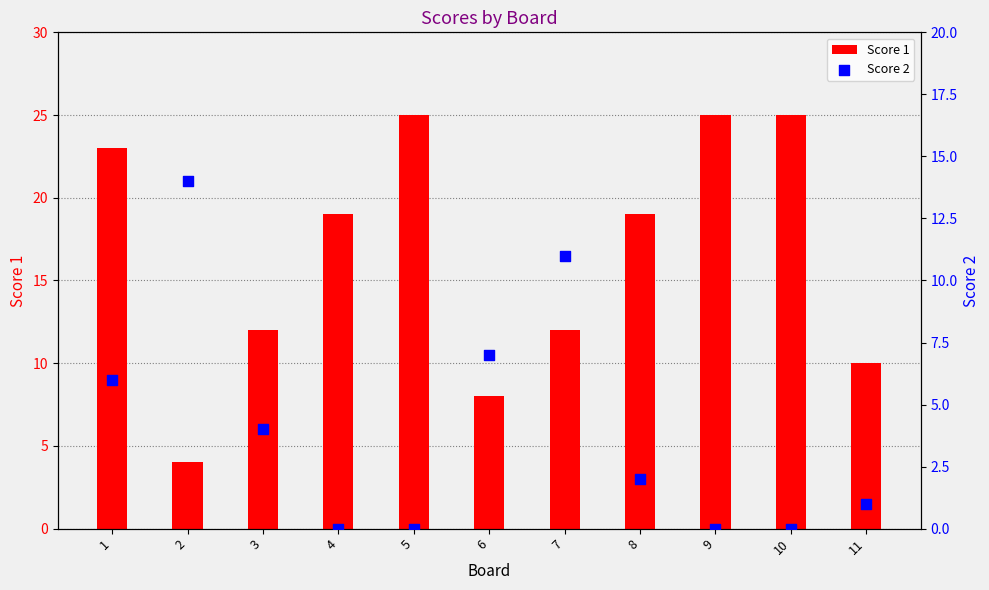

What are all the series names shown in the legend?

Score 1, Score 2